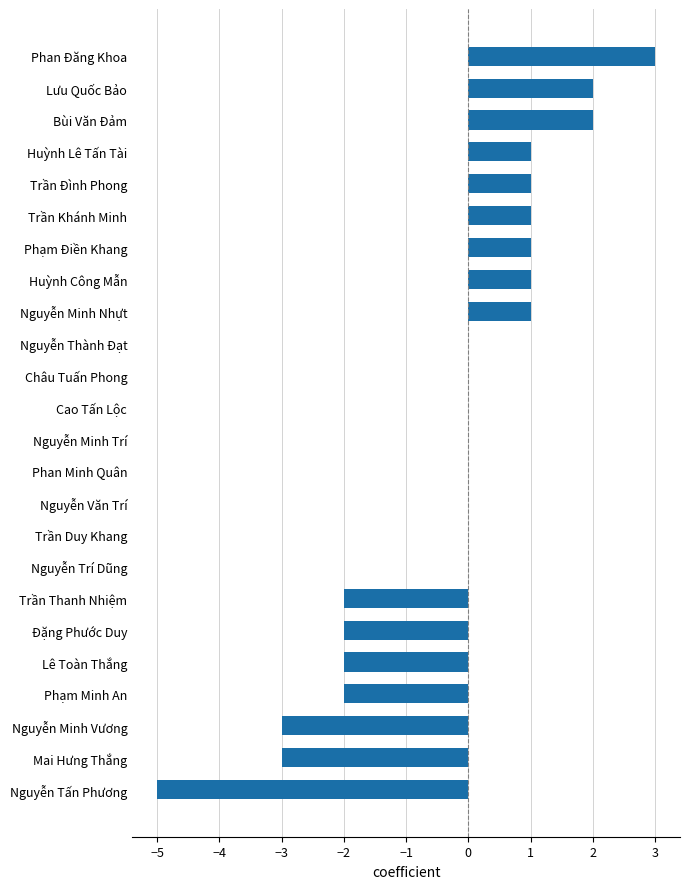

How many categories are shown in the chart?

24